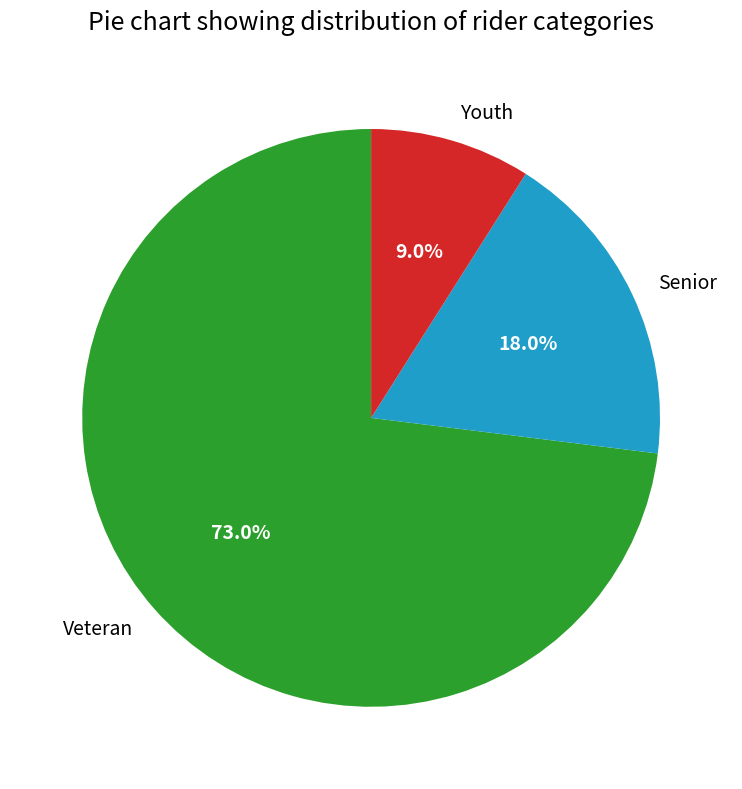

Which category accounts for the majority?

Veteran